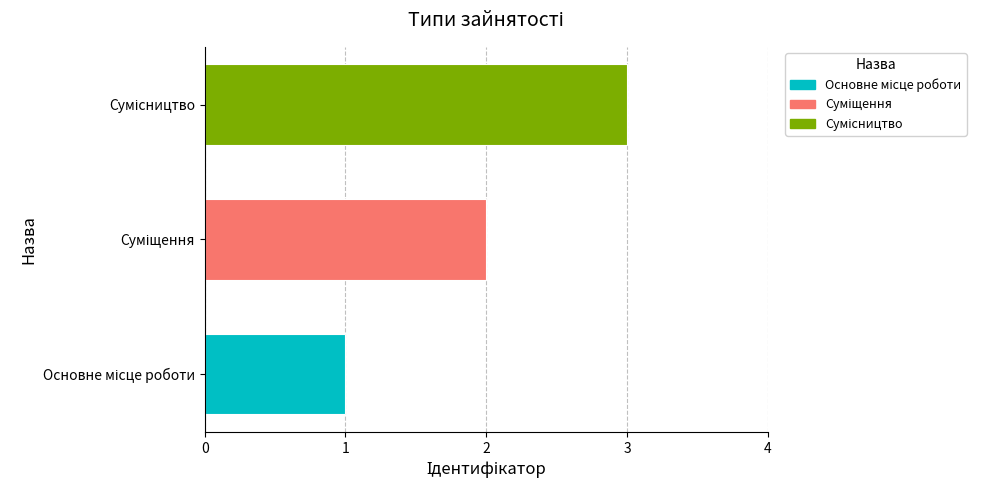

What is the maximum value shown in the chart?

3